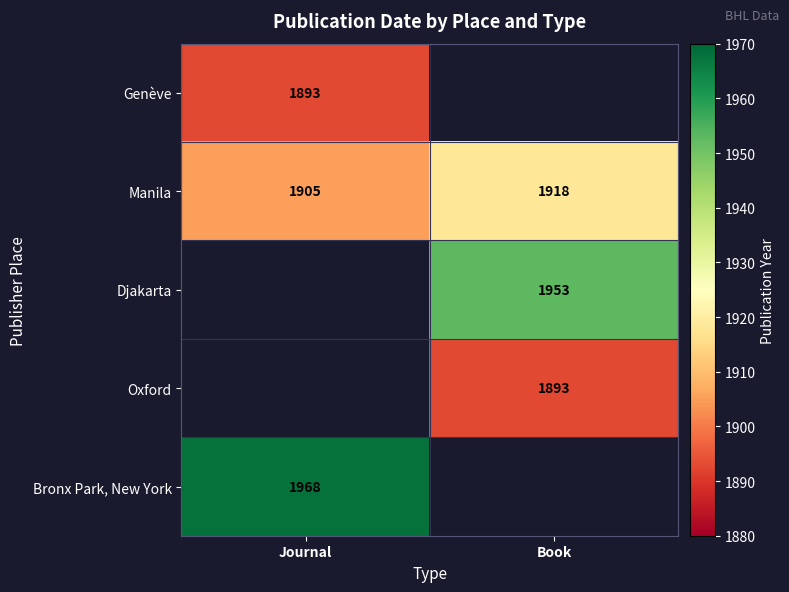

What is the maximum value for Manila?

1918